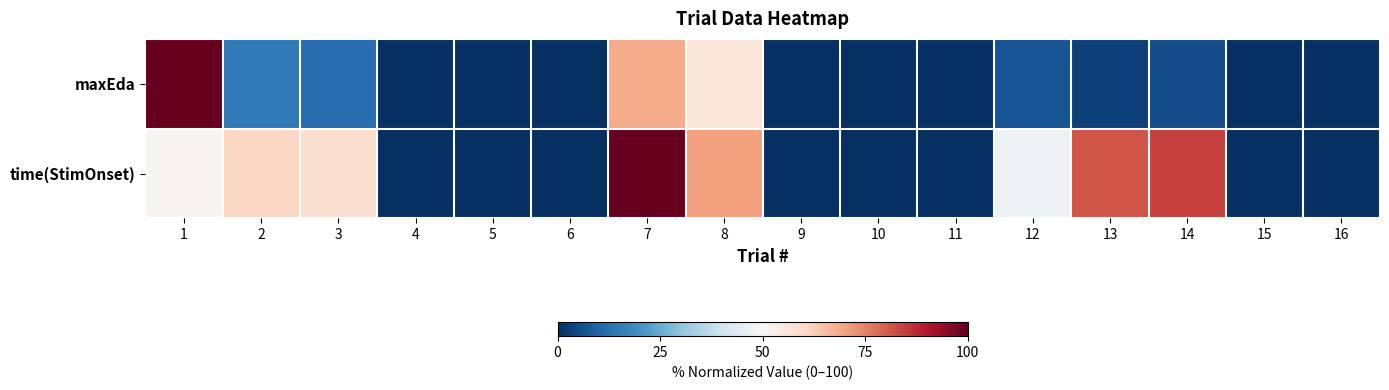

At which category does the chart reach its minimum across all series?

4